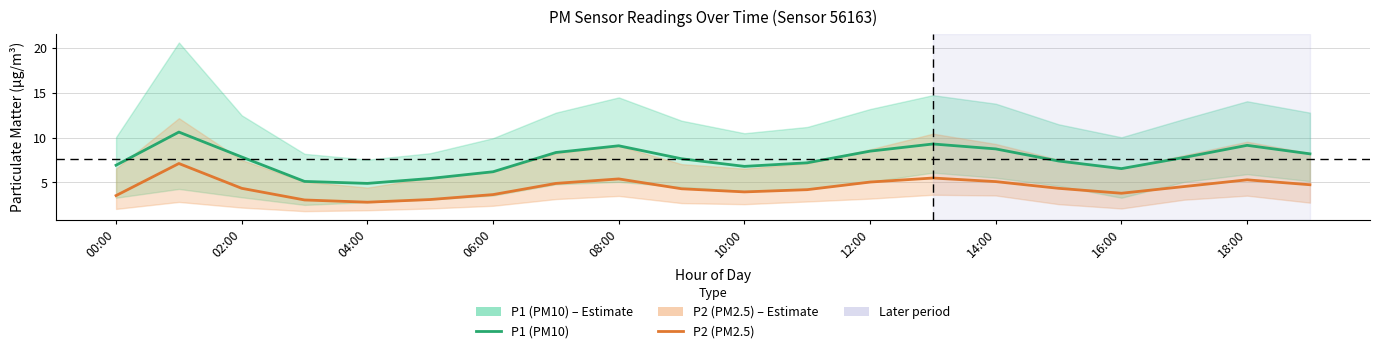

Which has a higher value, 14:00 or 16:00?

14:00